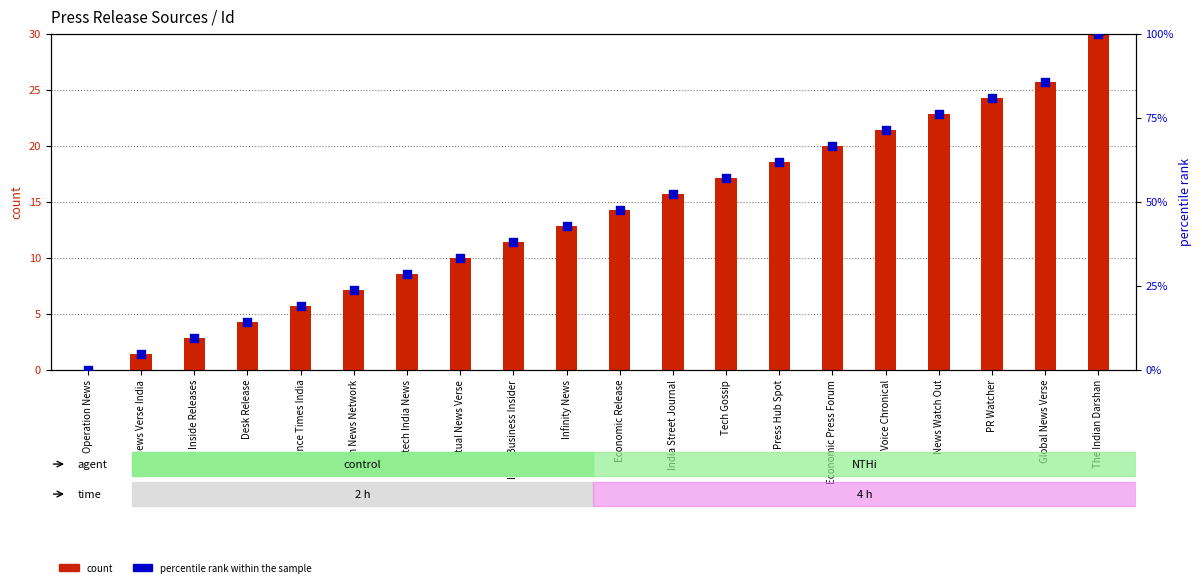

At how many categories does at least one series exceed 36?

12